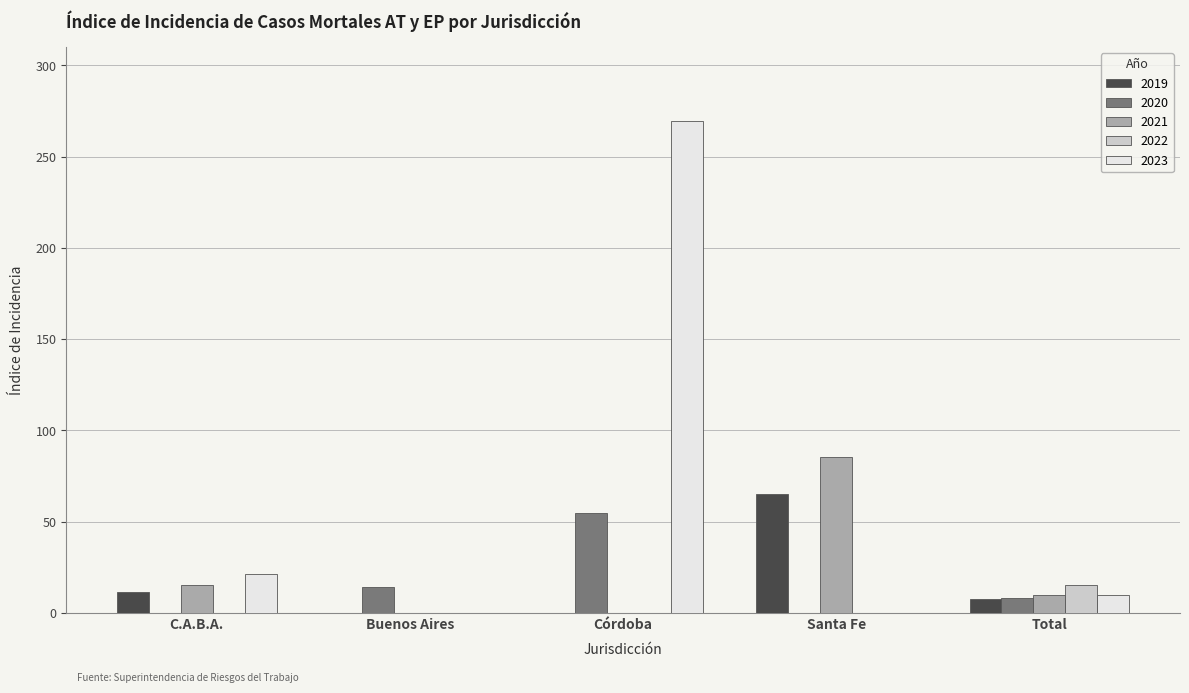

Where is 2023 nearest to the value 134?

C.A.B.A.